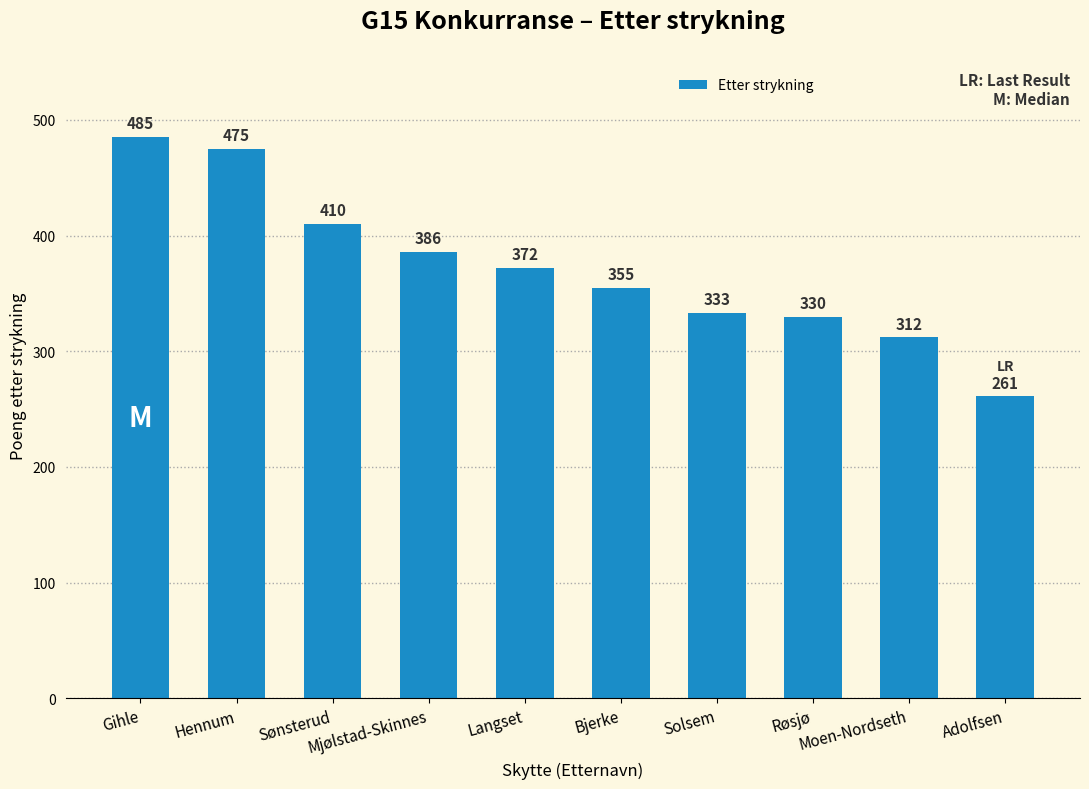

What is the smallest value displayed?

261